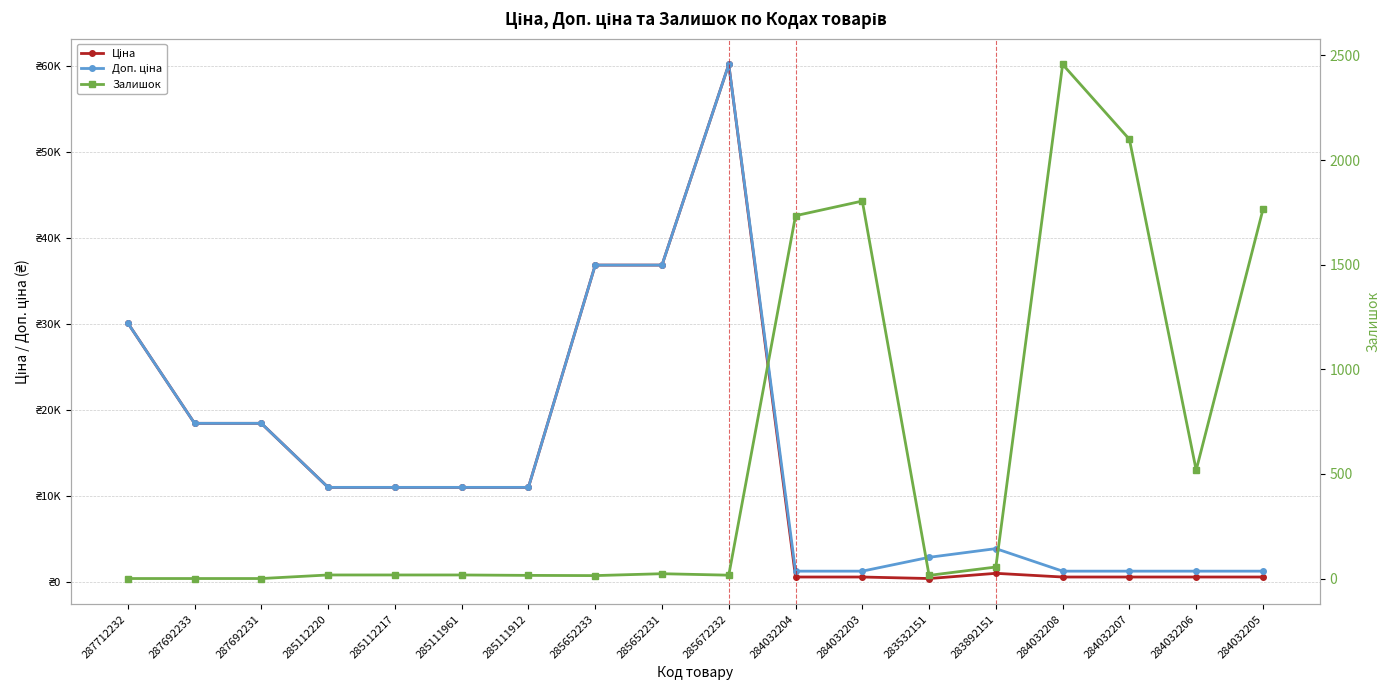

List the series in order of their peak value, highest first.

Ціна, Доп. ціна, Залишок